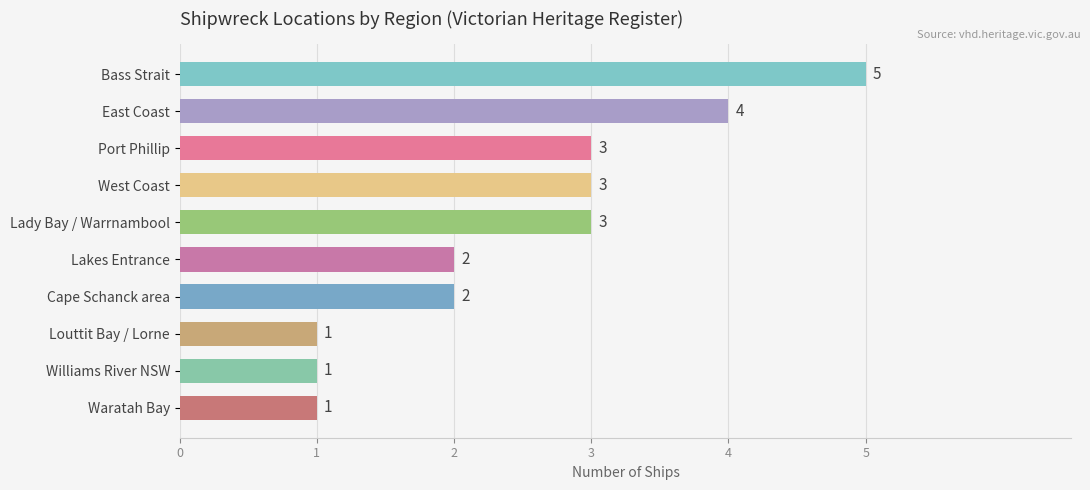

What position from the top is Waratah Bay?

10